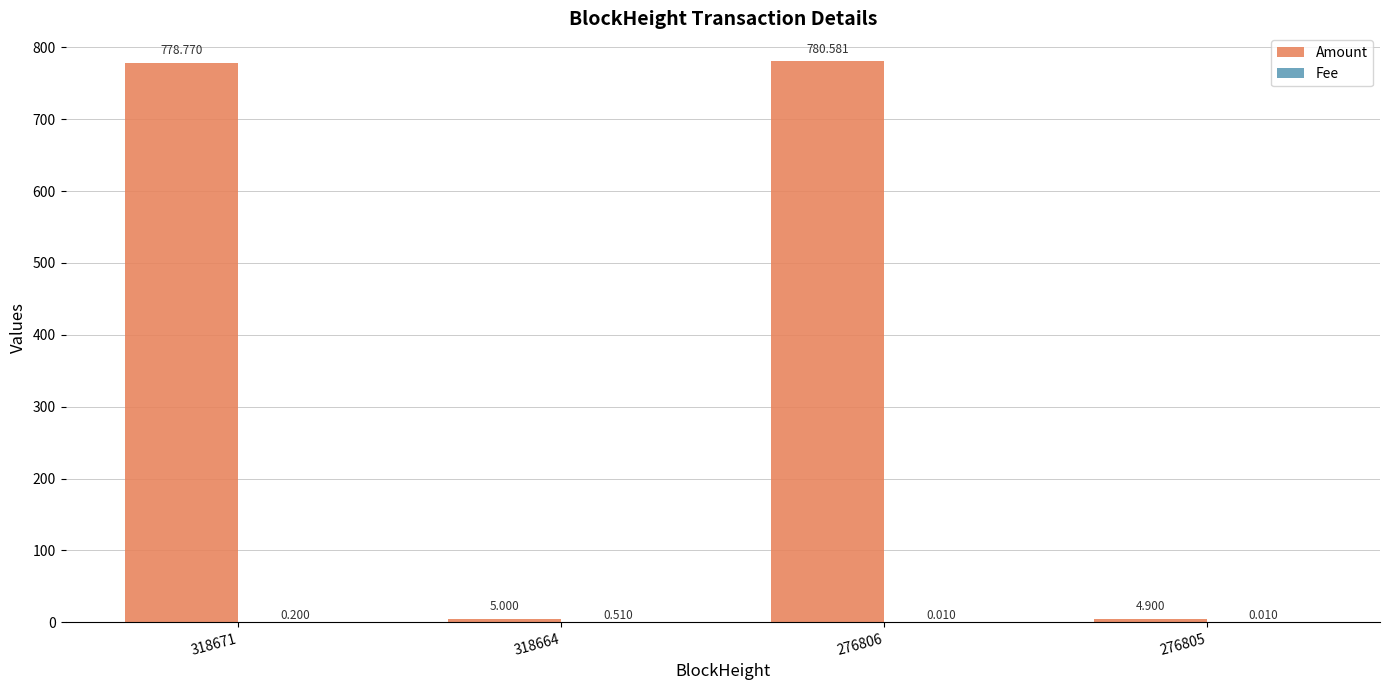

Which series changed the most between 318671 and 276805?

Amount